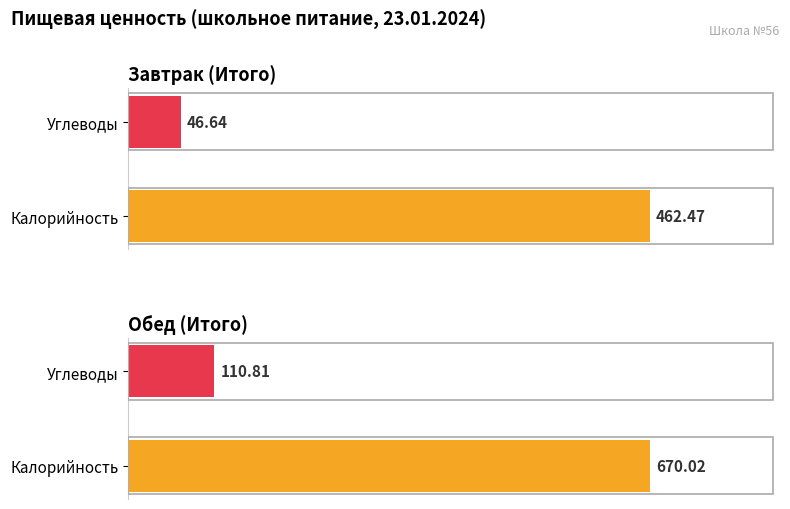

How many bars are there in total?

8